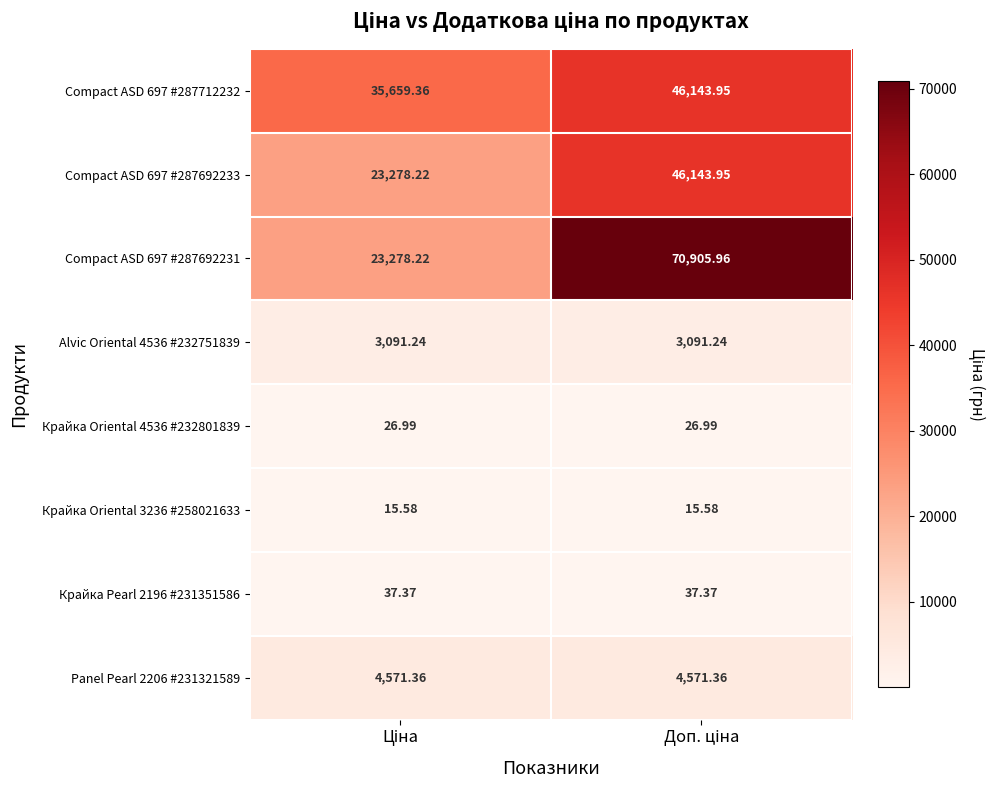

At how many categories does at least one series exceed 10643?

2